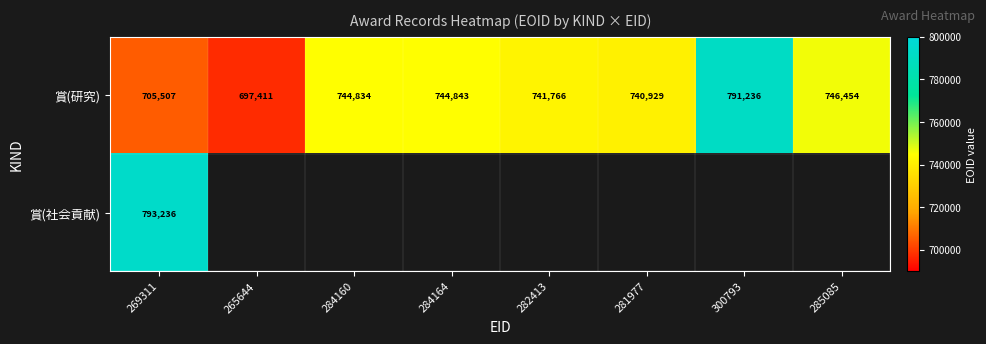

At which category is the sum across all series the highest?

269311